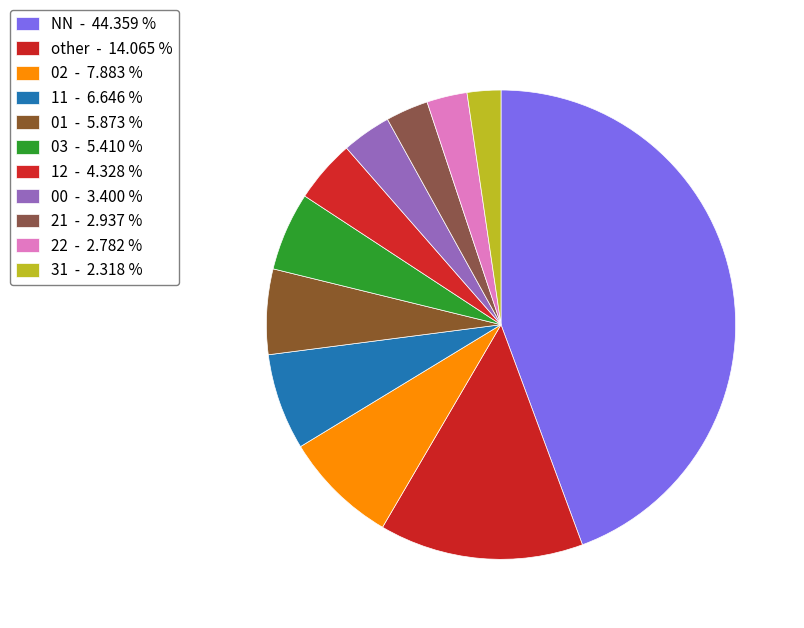

Is there any slice that represents more than half of the pie?

No